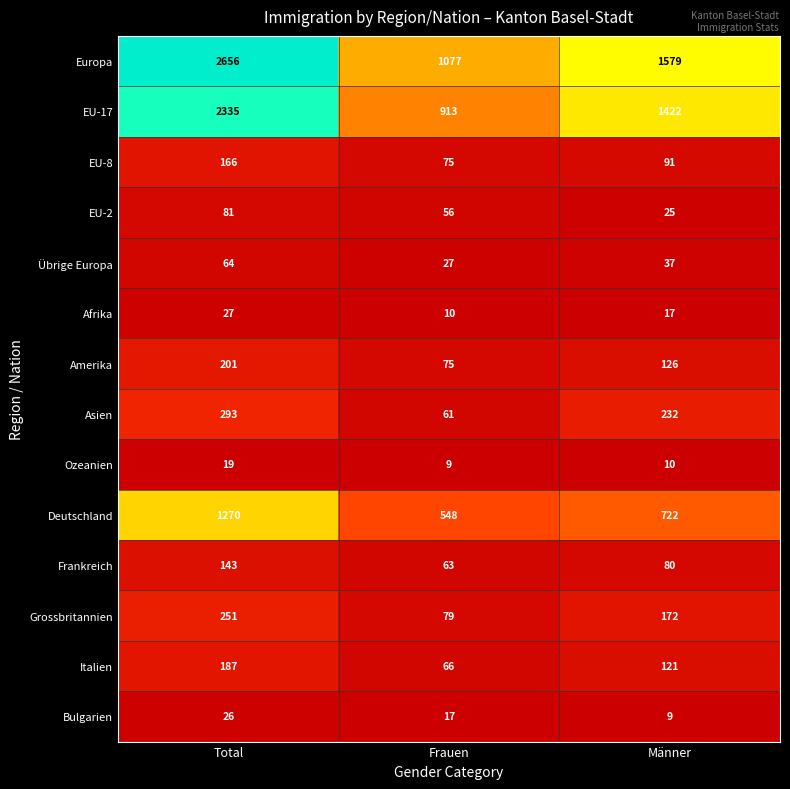

Which series has the widest spread of values?

Europa